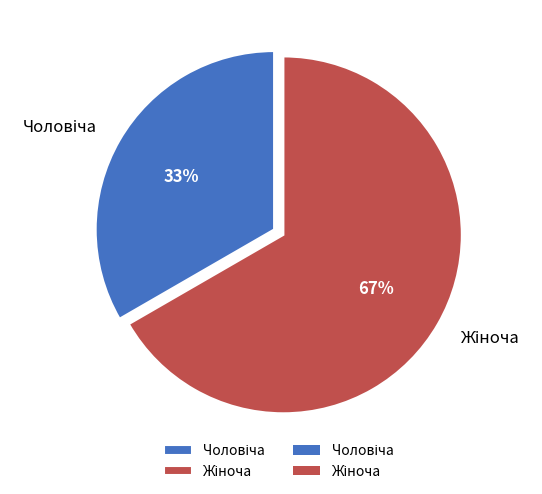

Is there any slice that represents more than half of the pie?

Yes